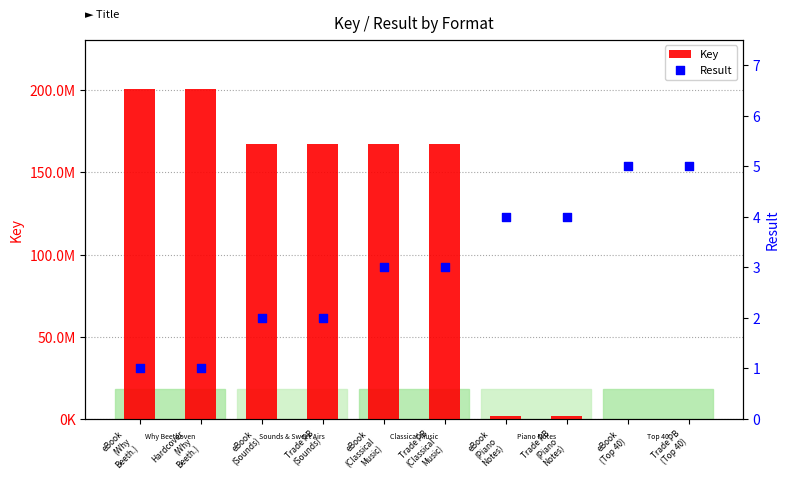

Which series has the largest Y range (max minus min)?

Key